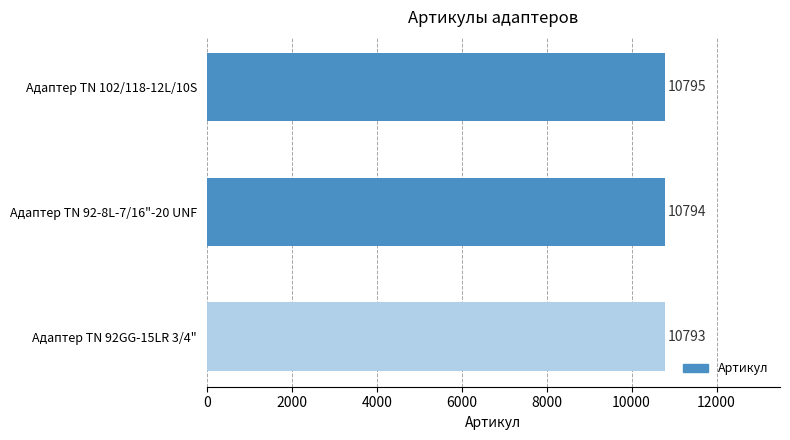

What is the maximum value shown in the chart?

10795